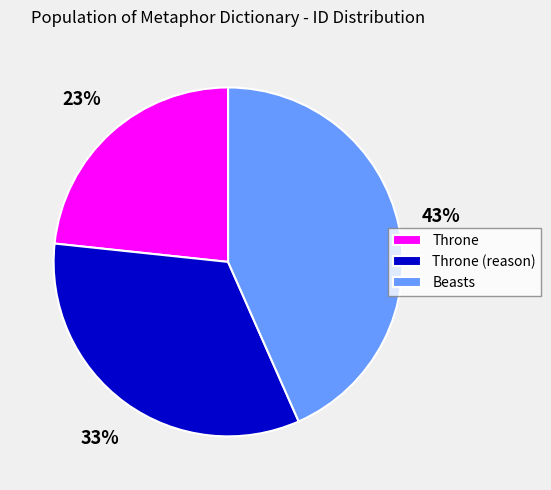

To the nearest percent, what portion does Beasts represent?

43%